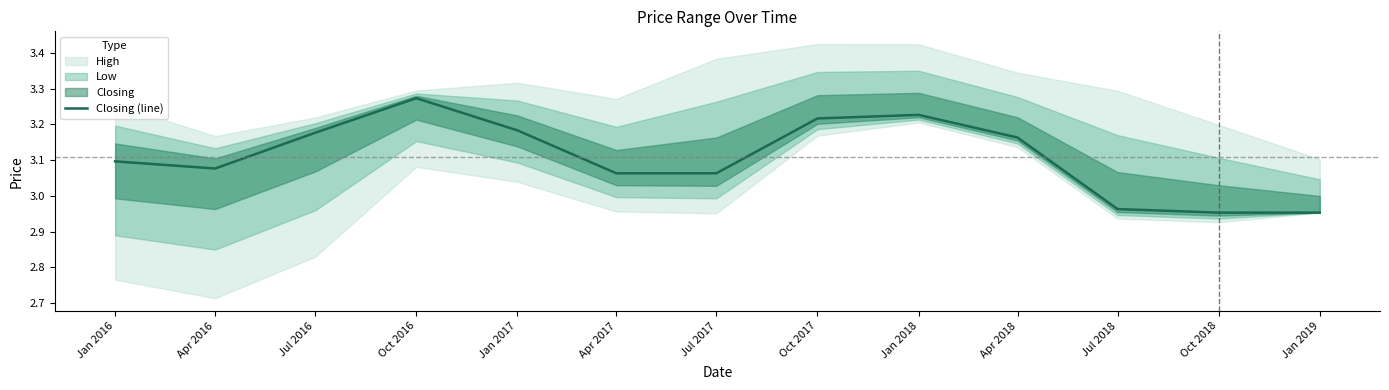

What is the average value?

3.1